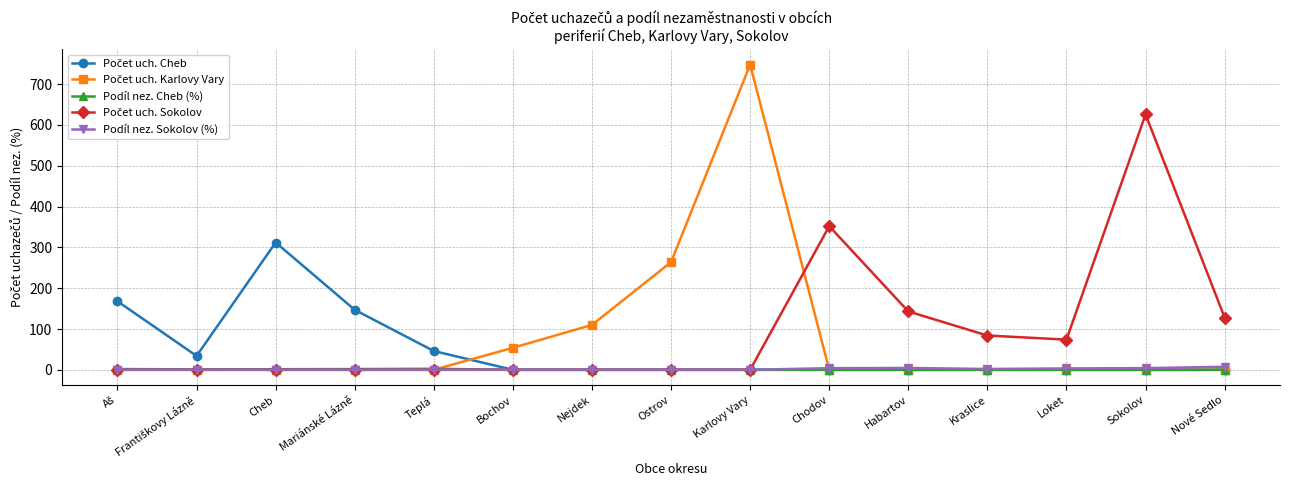

The value of Podíl nez. Sokolov (%) at Bochov is 0.0. True or false?

True